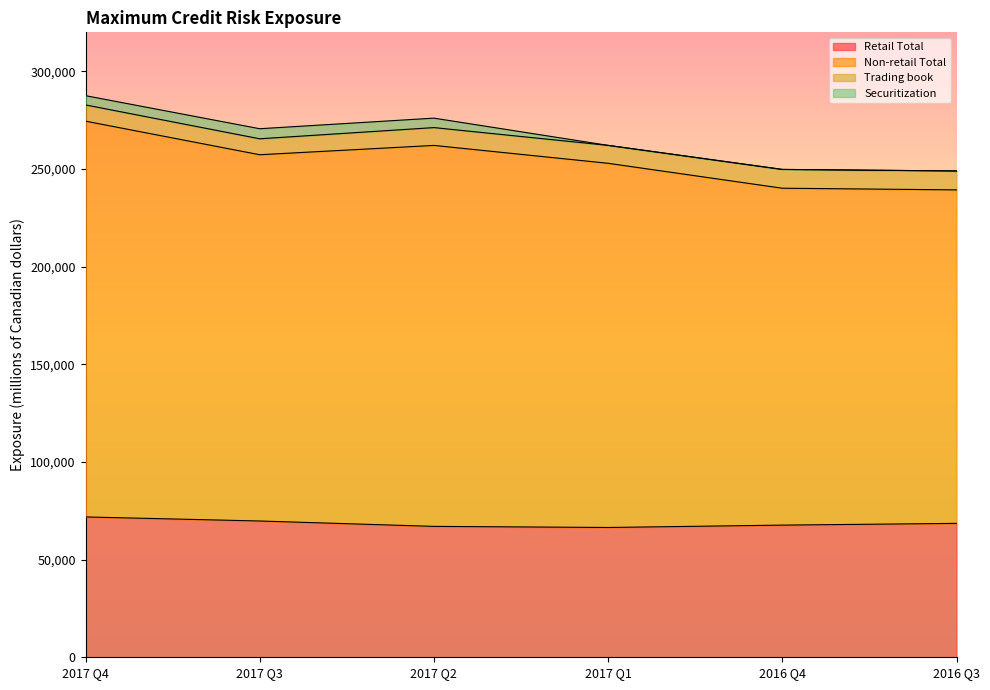

At which category is the sum across all series the highest?

2017 Q4